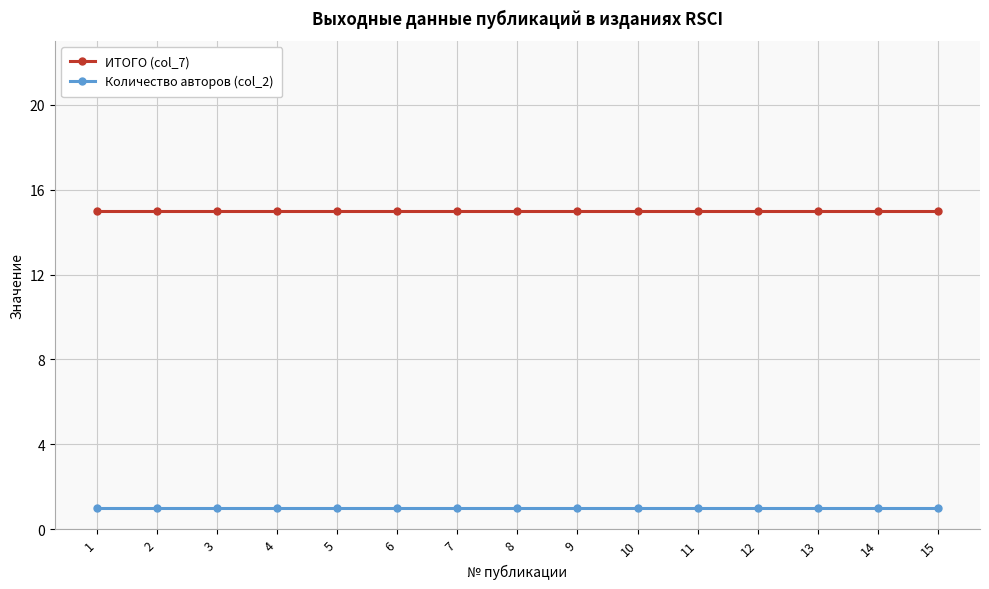

What is the sum of all ИТОГО (col_7) values?

225